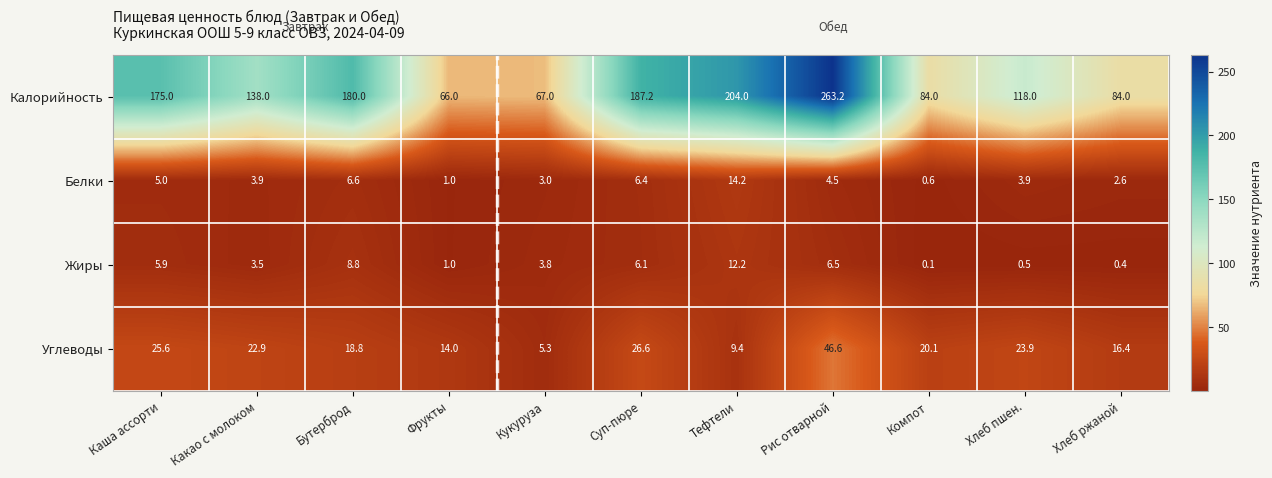

At which category is the sum across all series the highest?

Рис отварной